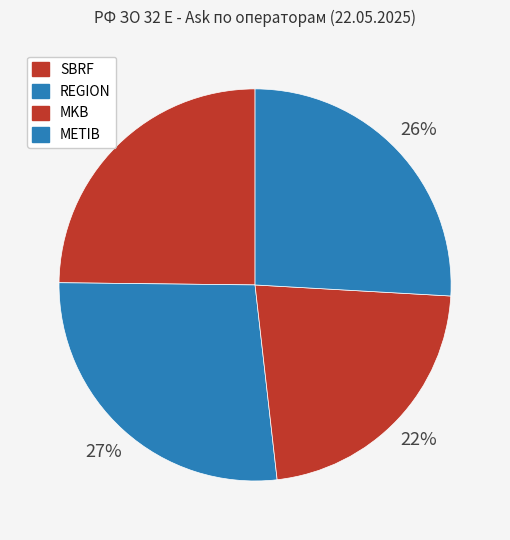

Rank the categories by value from highest to lowest.

REGION, METIB, SBRF, MKB